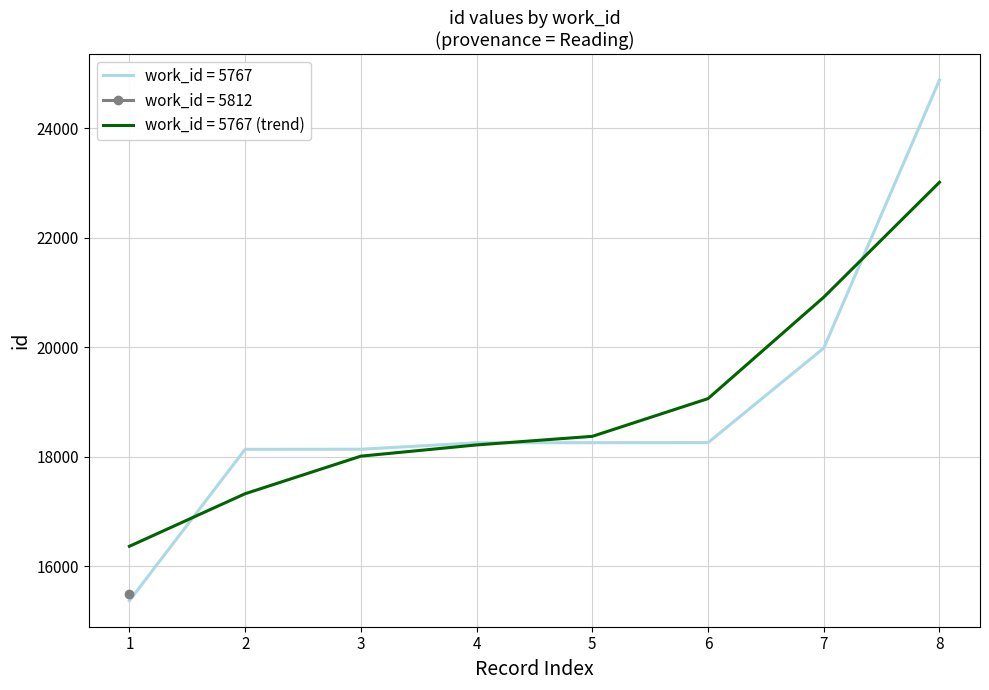

The value of work_id = 5767 at 6 is 18254.0. True or false?

True